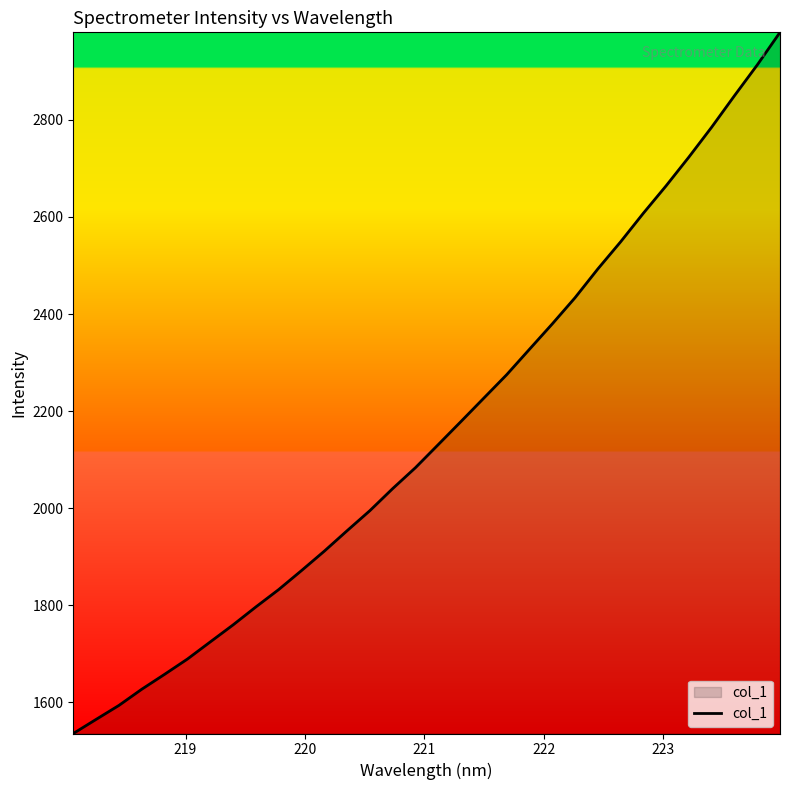

What is the difference between the maximum and minimum values?

1444.1